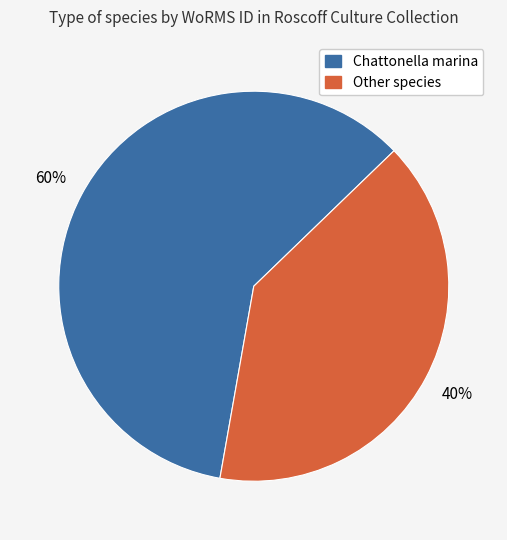

To the nearest percent, what is the difference between the largest and smallest slice percentages?

20%